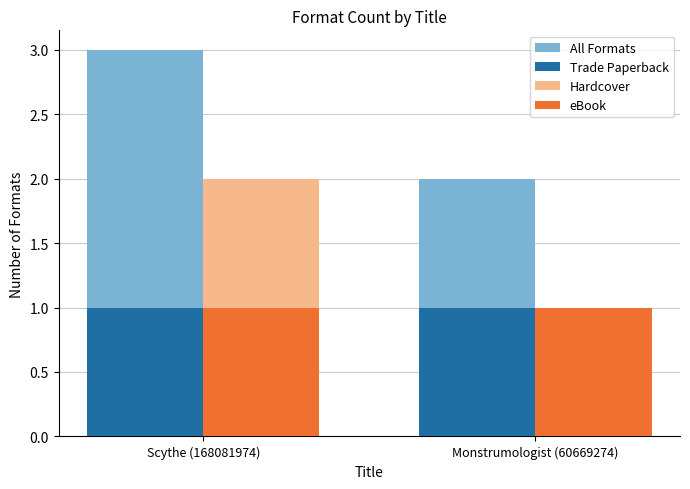

What is the difference between the maximum and minimum values in the Hardcover series?

1